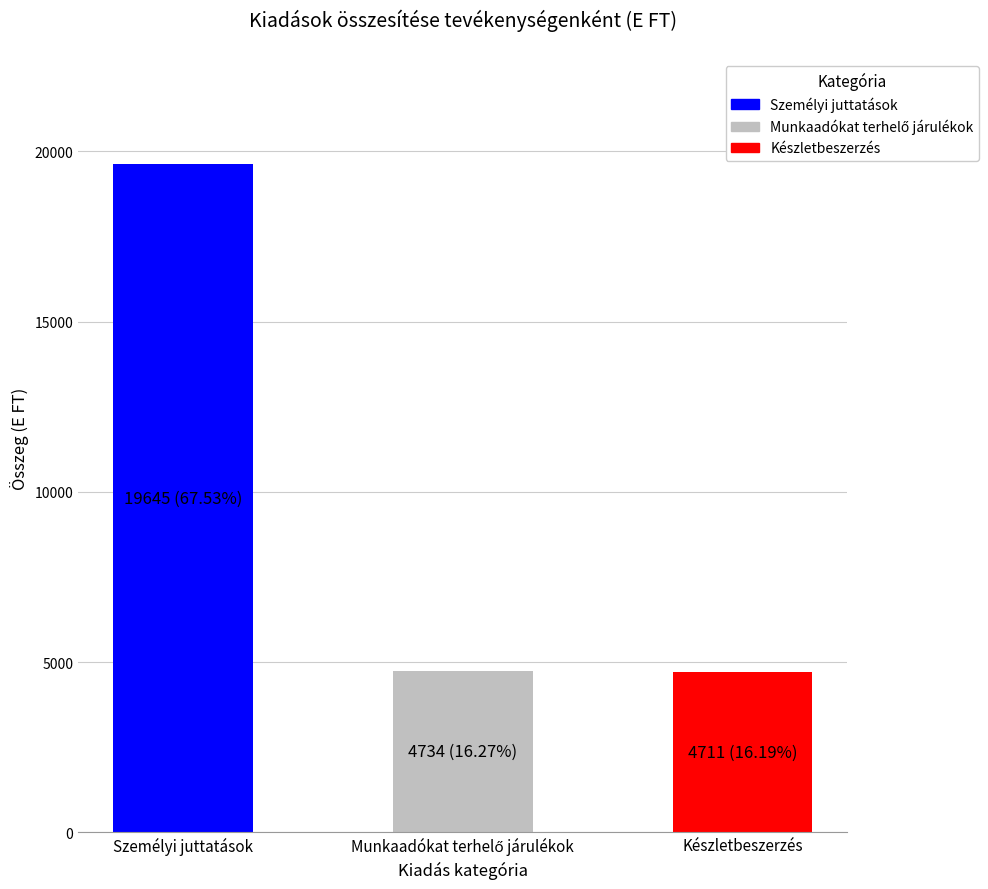

The chart shows a value of 4711 at Készletbeszerzés. True or false?

True